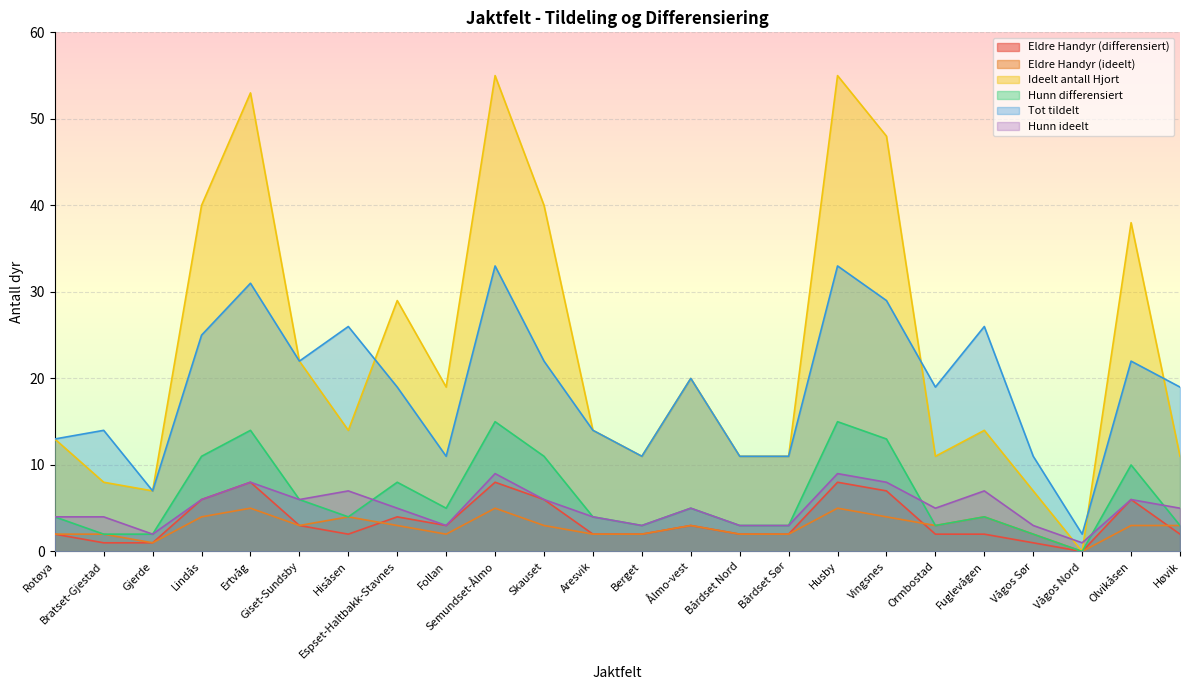

Where does the Eldre Handyr (differensiert) series first go above 2?

Lindås